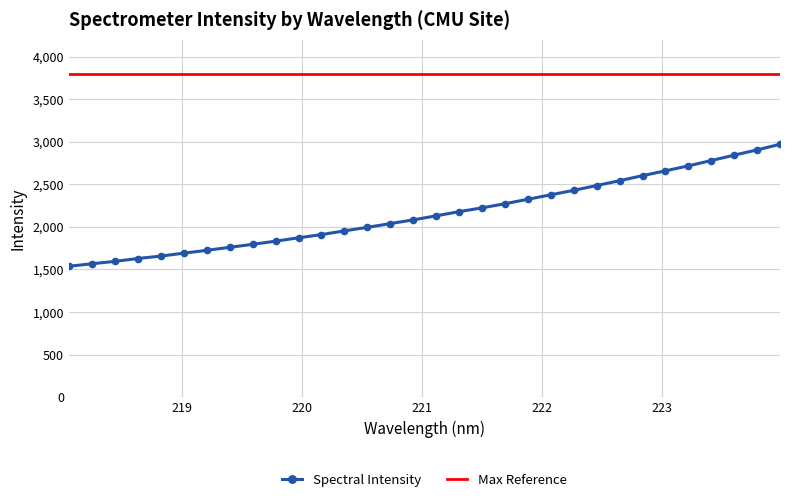

What is the change in value from 221.8812 to 222.263?

+104.7